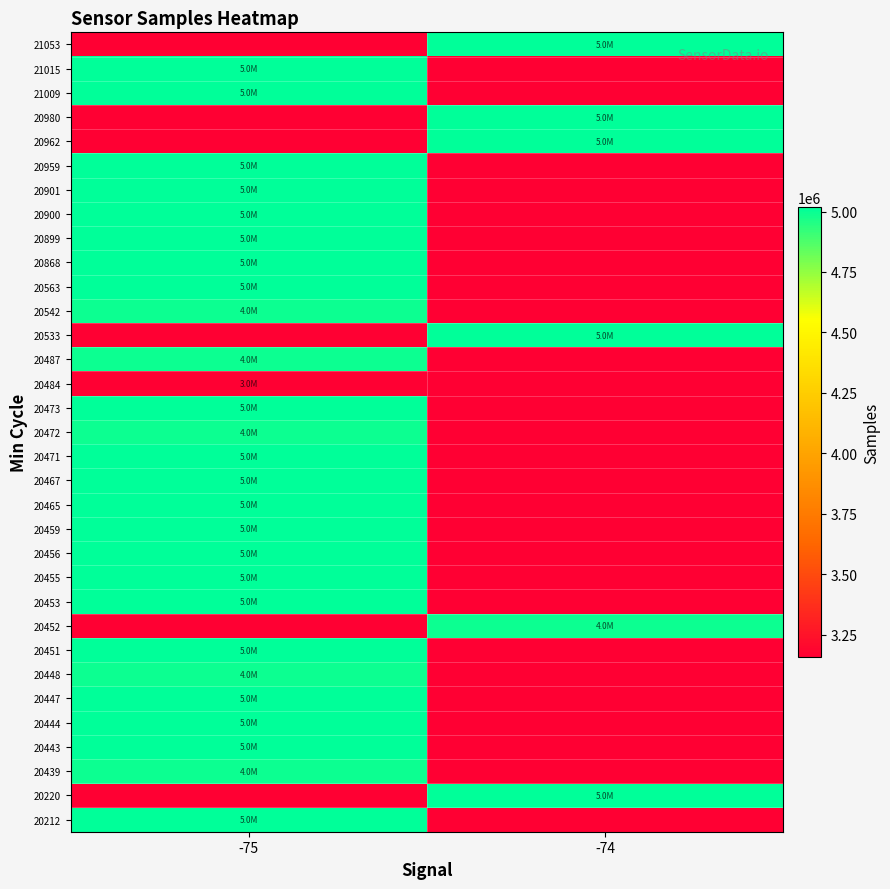

Reading left to right, extract all data points from this chart.

20212: -75=5012334	-74=0
20220: -75=0	-74=5011565
20439: -75=4995094	-74=0
20443: -75=5012605	-74=0
20444: -75=5012397	-74=0
20447: -75=5011953	-74=0
20448: -75=4996117	-74=0
20451: -75=5015827	-74=0
20452: -75=0	-74=4995574
20453: -75=5018641	-74=0
20455: -75=5016243	-74=0
20456: -75=5012625	-74=0
20459: -75=5012576	-74=0
20465: -75=5015923	-74=0
20467: -75=5012363	-74=0
20471: -75=5015403	-74=0
20472: -75=4992933	-74=0
20473: -75=5016772	-74=0
20484: -75=3156968	-74=0
20487: -75=4996042	-74=0
20533: -75=0	-74=5011881
20542: -75=4992976	-74=0
20563: -75=5012806	-74=0
20868: -75=5014804	-74=0
20899: -75=5016055	-74=0
20900: -75=5015966	-74=0
20901: -75=5013921	-74=0
20959: -75=5012640	-74=0
20962: -75=0	-74=5012514
20980: -75=0	-74=5012035
21009: -75=5012128	-74=0
21015: -75=5012200	-74=0
21053: -75=0	-74=5016525